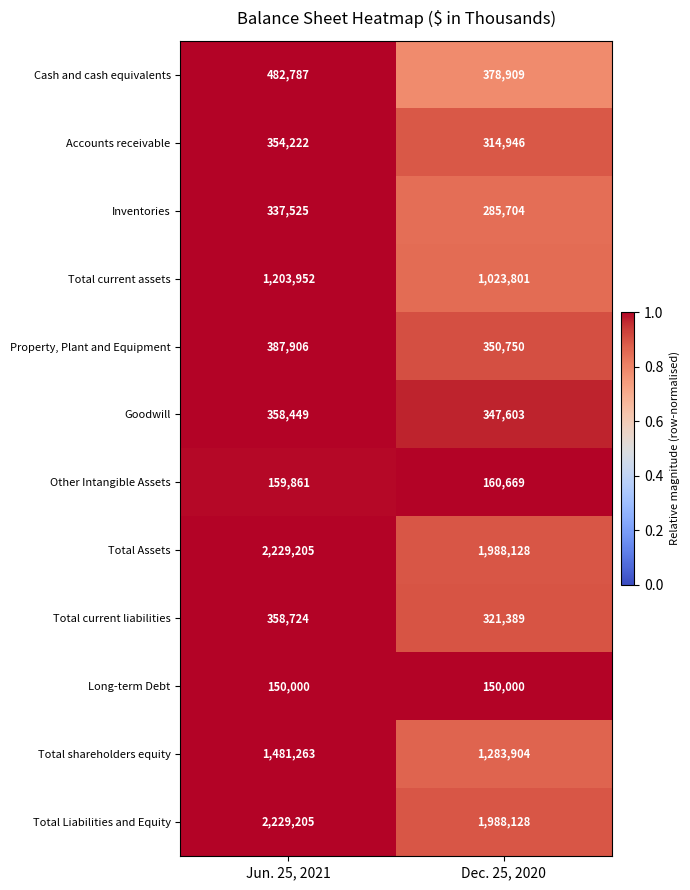

The Accounts receivable series shows 314946 at Dec. 25, 2020. True or false?

True